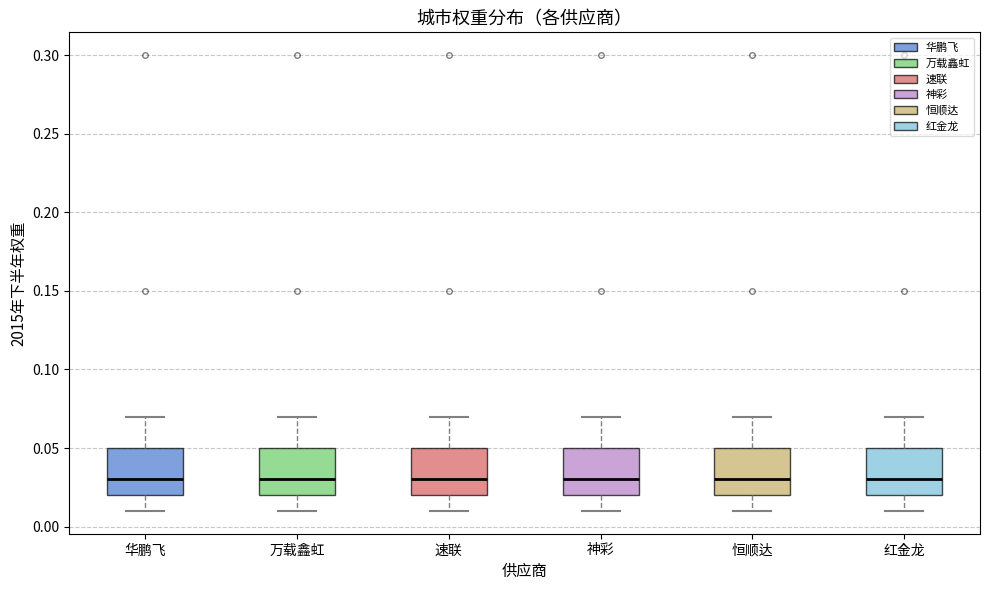

Reading left to right, transcribe this box plot: for each box, give where its median line is, the range the box spans, and where its two whiskers end, as read against the y-axis. The values are not printed on the chart, so give them approximately, as read against the axis.

华鹏飞: median 0.03, box 0.02 to 0.05, whiskers 0.01 to 0.07
万载鑫虹: median 0.03, box 0.02 to 0.05, whiskers 0.01 to 0.07
速联: median 0.03, box 0.02 to 0.05, whiskers 0.01 to 0.07
神彩: median 0.03, box 0.02 to 0.05, whiskers 0.01 to 0.07
恒顺达: median 0.03, box 0.02 to 0.05, whiskers 0.01 to 0.07
红金龙: median 0.03, box 0.02 to 0.05, whiskers 0.01 to 0.07